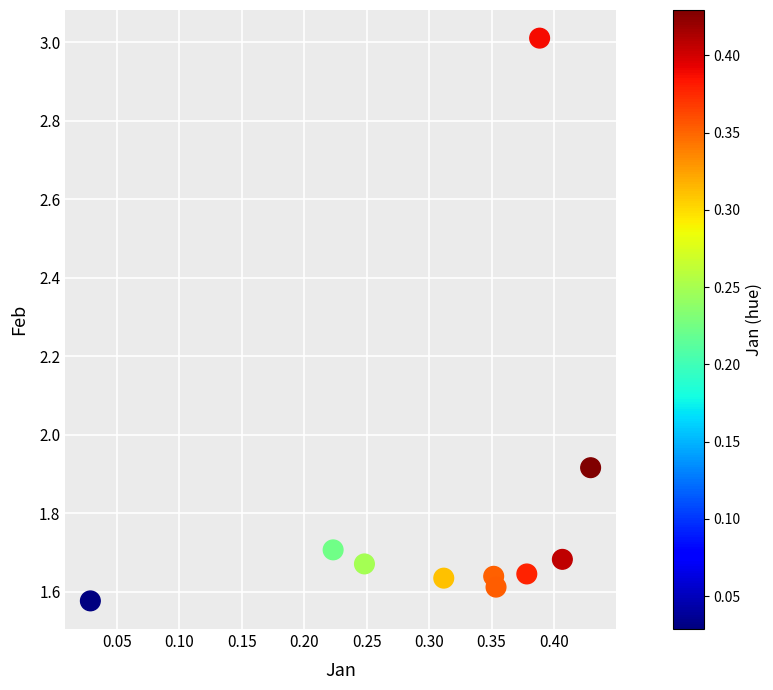

What Y value in the scatter plot is closest to 2?

1.9